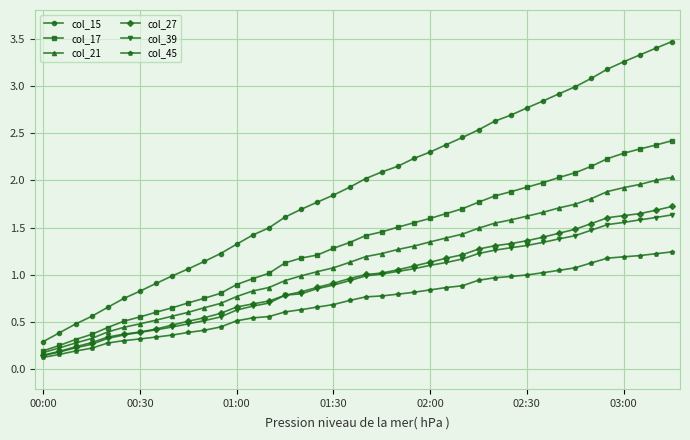

True or false: col_15 and col_17 intersect in this chart.

False